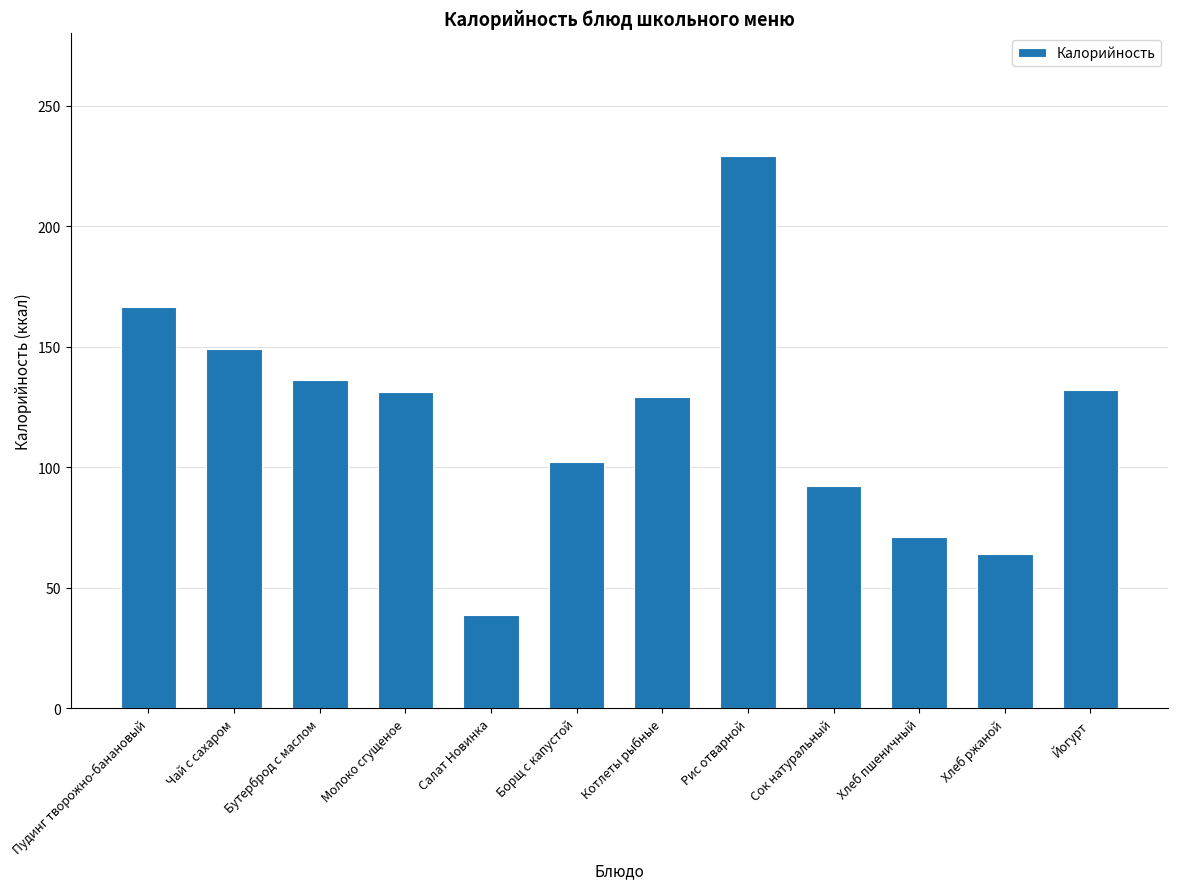

What is the difference between the second highest and second lowest values?

102.3